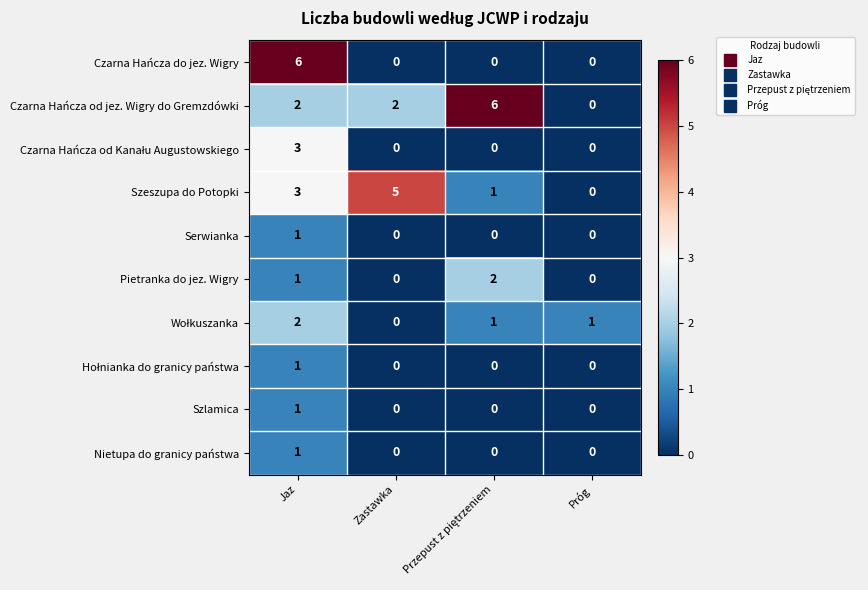

What is the approximate value of Szeszupa do Potopki at Zastawka?

5